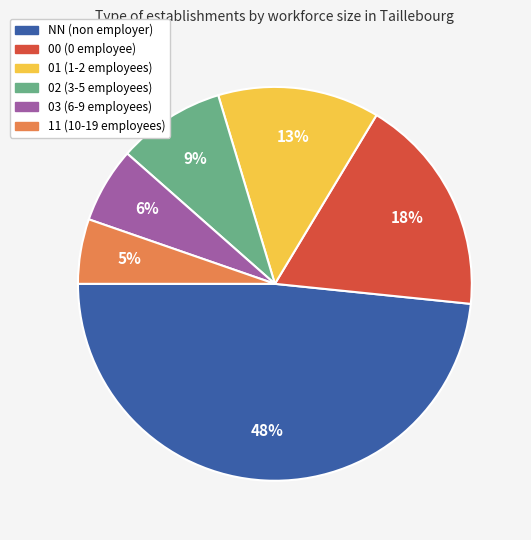

How many segments does this pie chart have?

6